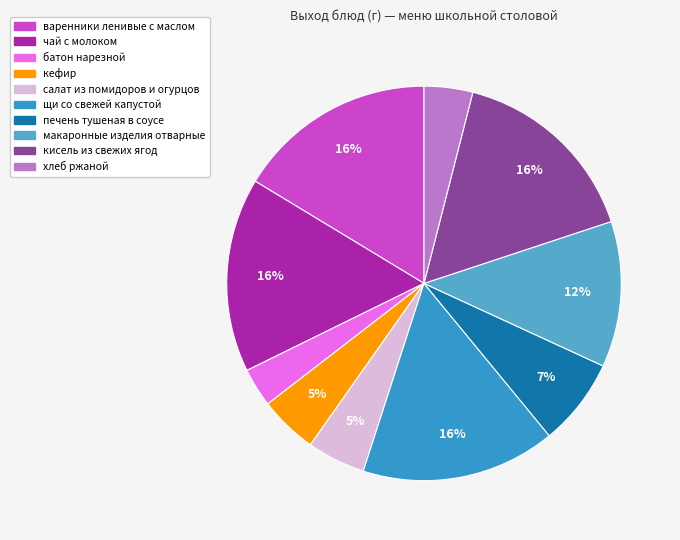

To the nearest percent, what is the combined percentage of чай с молоком and кефир?

21%